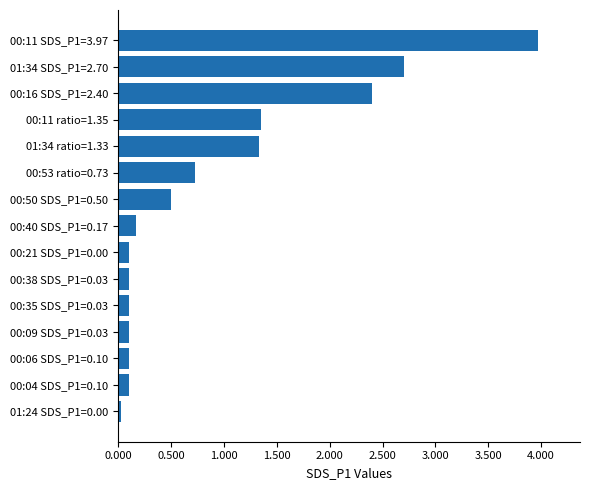

At which label is the value closest to 2?

00:16 SDS_P1=2.40